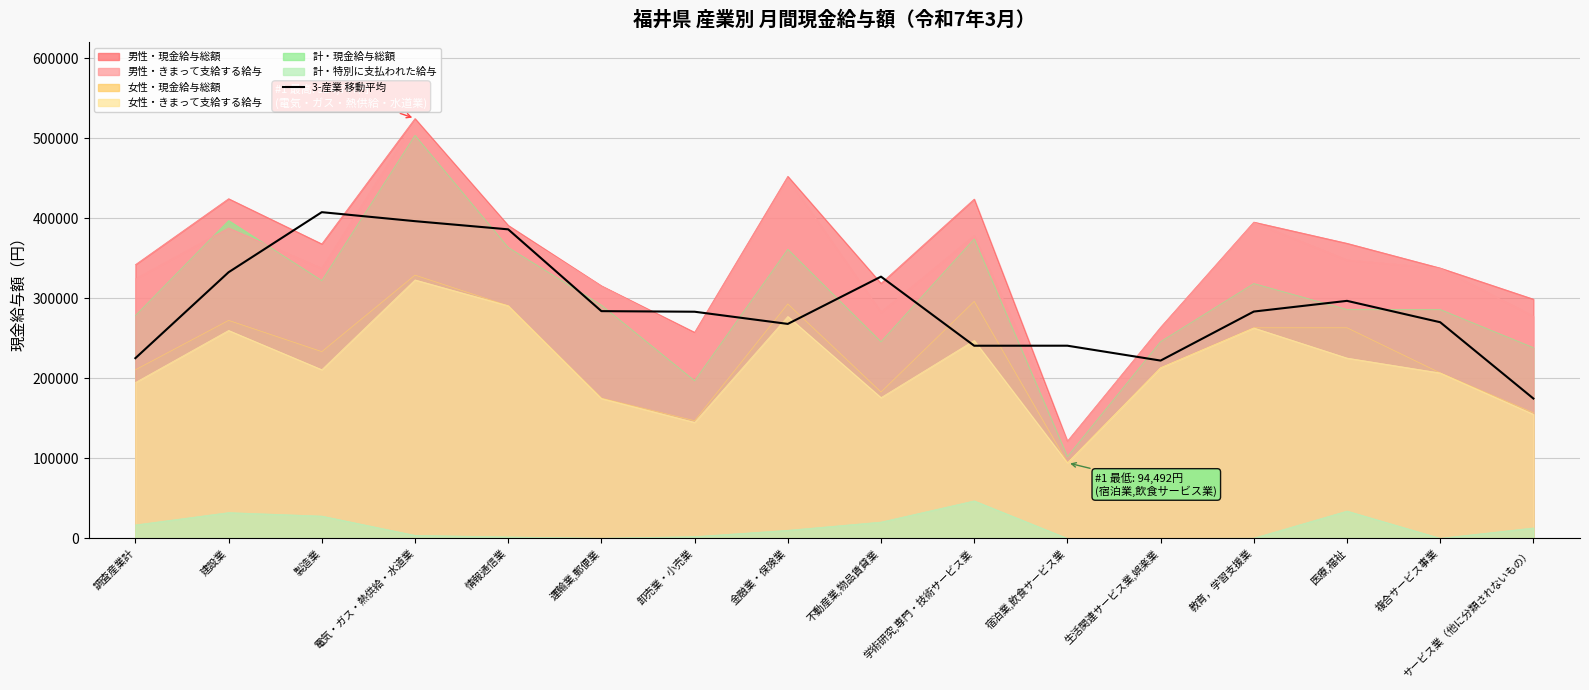

What is the label of the 11th point from the left?

宿泊業,飲食サービス業